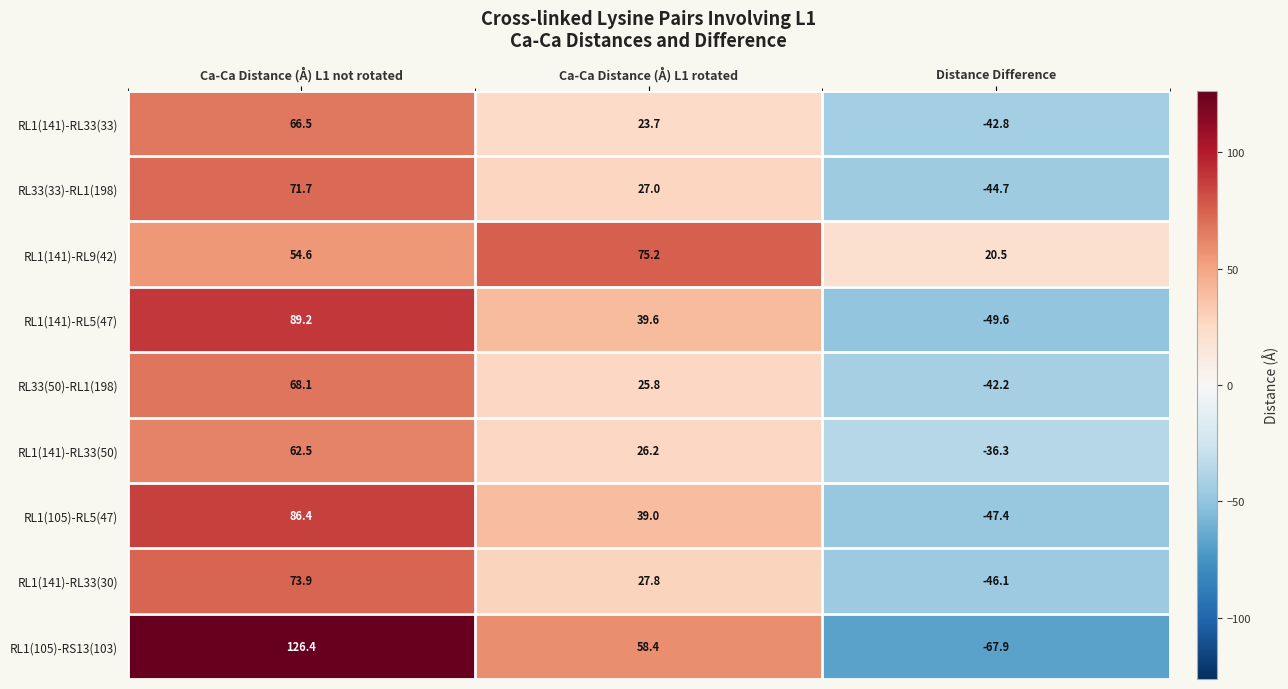

Reading right to left, what are all the values shown in this chart?

RL1(141)-RL33(33): Distance Difference=-42.8	Ca-Ca Distance (Å) L1 rotated=23.7	Ca-Ca Distance (Å) L1 not rotated=66.5
RL33(33)-RL1(198): Distance Difference=-44.7	Ca-Ca Distance (Å) L1 rotated=27.0	Ca-Ca Distance (Å) L1 not rotated=71.7
RL1(141)-RL9(42): Distance Difference=20.5	Ca-Ca Distance (Å) L1 rotated=75.2	Ca-Ca Distance (Å) L1 not rotated=54.6
RL1(141)-RL5(47): Distance Difference=-49.6	Ca-Ca Distance (Å) L1 rotated=39.6	Ca-Ca Distance (Å) L1 not rotated=89.2
RL33(50)-RL1(198): Distance Difference=-42.2	Ca-Ca Distance (Å) L1 rotated=25.8	Ca-Ca Distance (Å) L1 not rotated=68.1
RL1(141)-RL33(50): Distance Difference=-36.3	Ca-Ca Distance (Å) L1 rotated=26.2	Ca-Ca Distance (Å) L1 not rotated=62.5
RL1(105)-RL5(47): Distance Difference=-47.4	Ca-Ca Distance (Å) L1 rotated=39.0	Ca-Ca Distance (Å) L1 not rotated=86.4
RL1(141)-RL33(30): Distance Difference=-46.1	Ca-Ca Distance (Å) L1 rotated=27.8	Ca-Ca Distance (Å) L1 not rotated=73.9
RL1(105)-RS13(103): Distance Difference=-67.9	Ca-Ca Distance (Å) L1 rotated=58.4	Ca-Ca Distance (Å) L1 not rotated=126.4